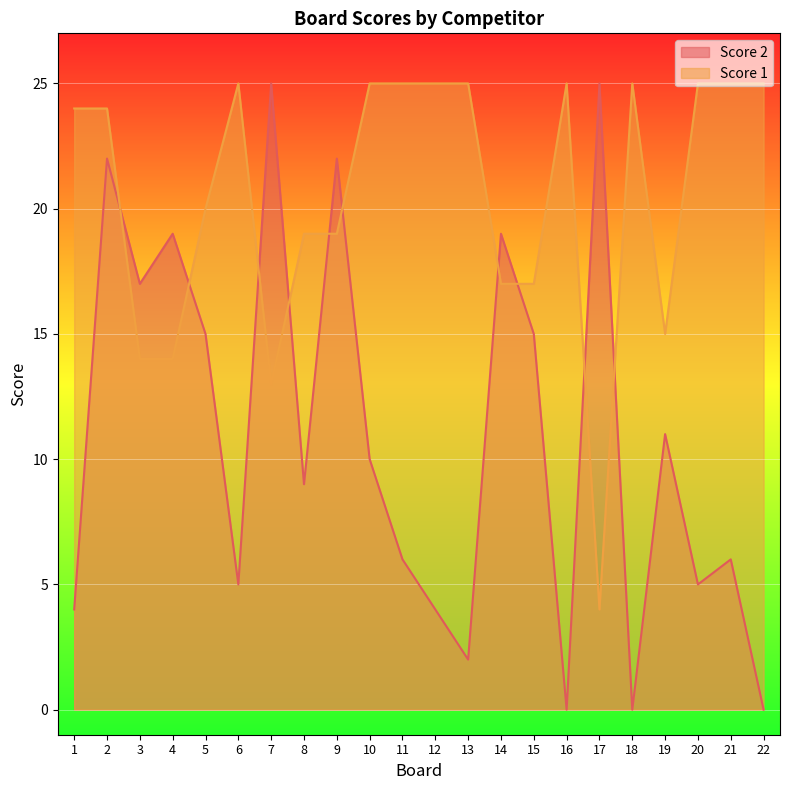

What are all the series names shown in the legend?

Score 2, Score 1